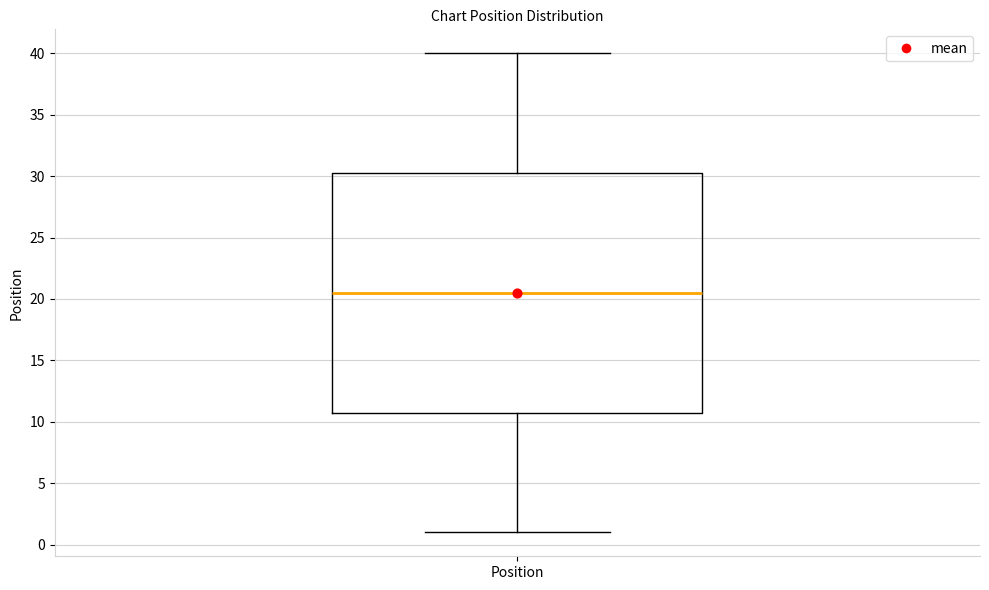

Read this box plot against the y-axis: the position of the median line, the range covered by the box, and the ends of both whiskers. The values are not printed on the chart, so give them approximately, as read against the axis.

median 20.5, box 11.0 to 30.5, whiskers 1.0 to 40.0